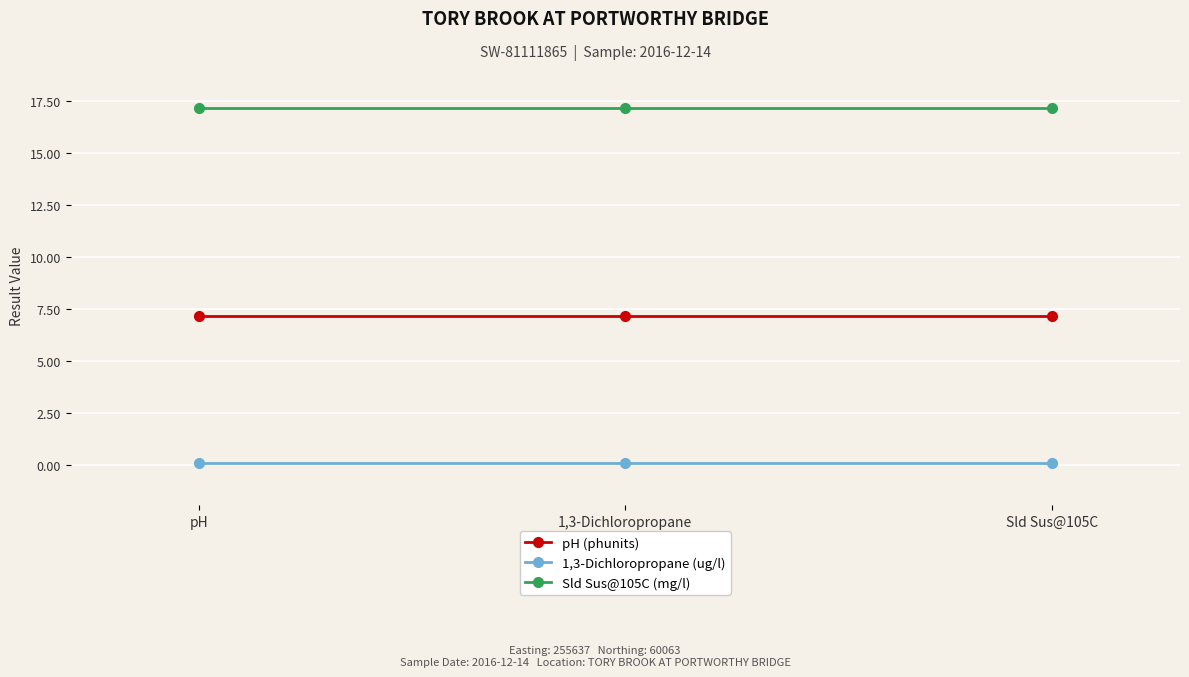

What is the spread (max minus min) of values at Sld Sus@105C?

17.1